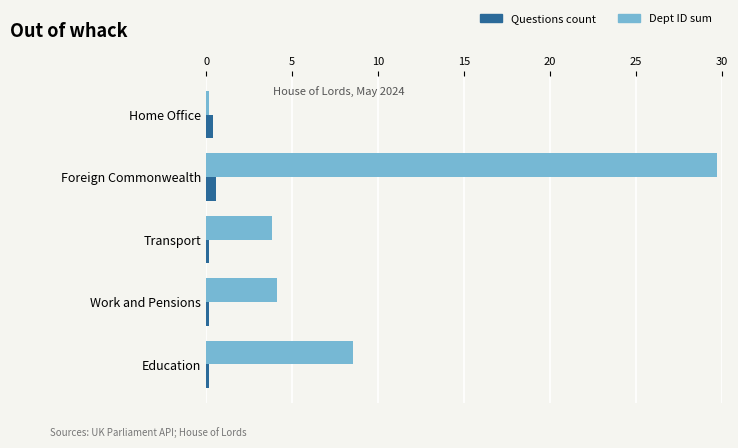

Is it true that Dept ID sum equals 5.3 at Education?

False